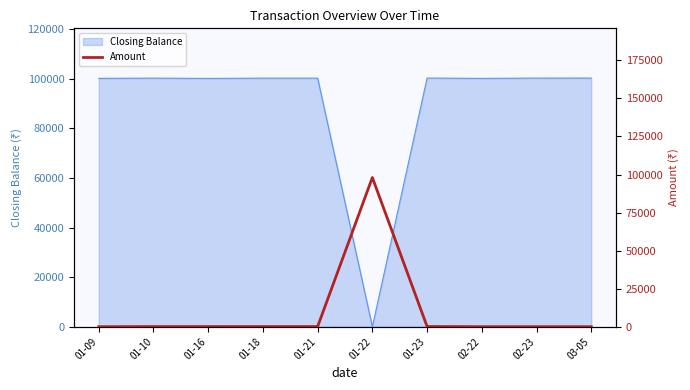

What is the highest value of the Closing Balance series?

100297.9